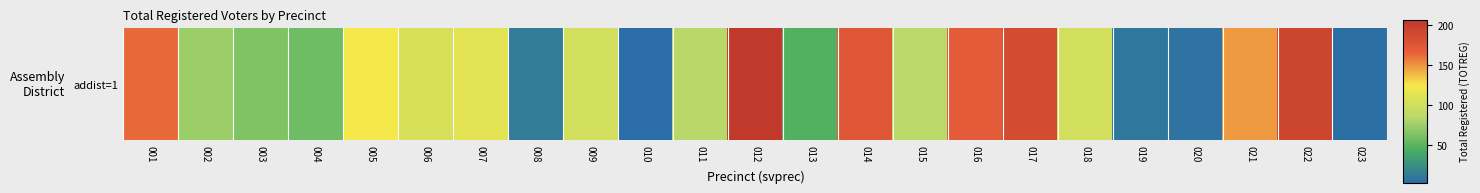

What is the greatest value displayed?

206